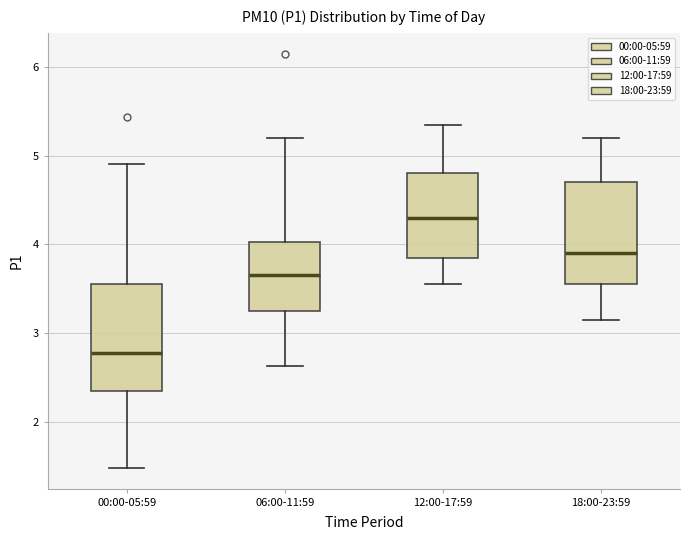

Reading left to right, transcribe this box plot: for each box, give where its median line is, the range the box spans, and where its two whiskers end, as read against the y-axis. The values are not printed on the chart, so give them approximately, as read against the axis.

00:00-05:59: median 2.8, box 2.4 to 3.6, whiskers 1.5 to 4.9
06:00-11:59: median 3.7, box 3.3 to 4.0, whiskers 2.6 to 5.2
12:00-17:59: median 4.3, box 3.9 to 4.8, whiskers 3.6 to 5.4
18:00-23:59: median 3.9, box 3.6 to 4.7, whiskers 3.2 to 5.2